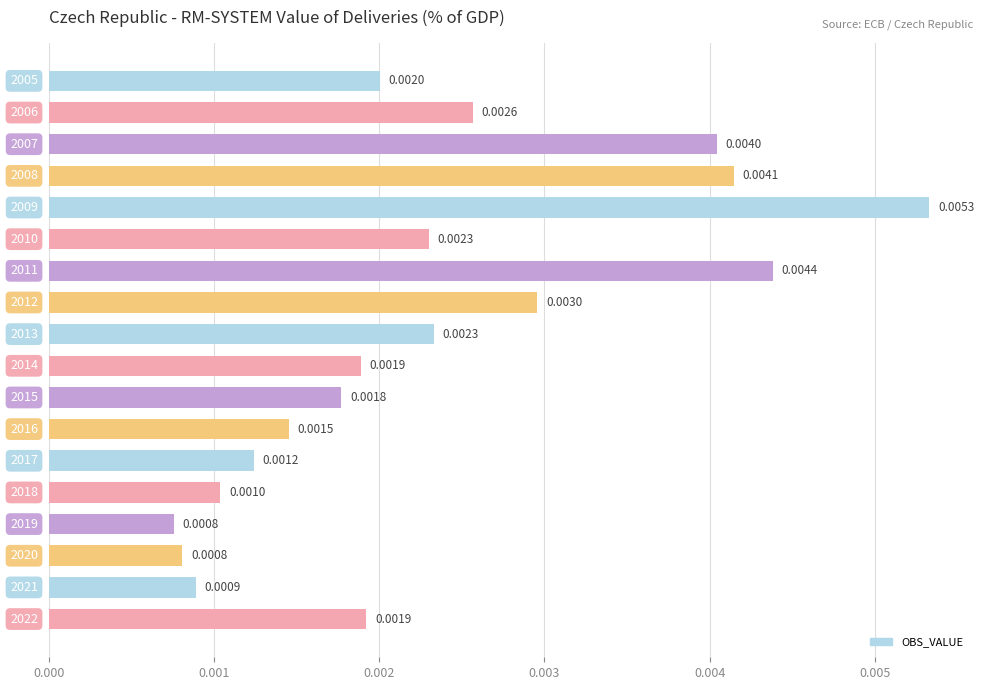

How many distinct data groups are displayed?

1